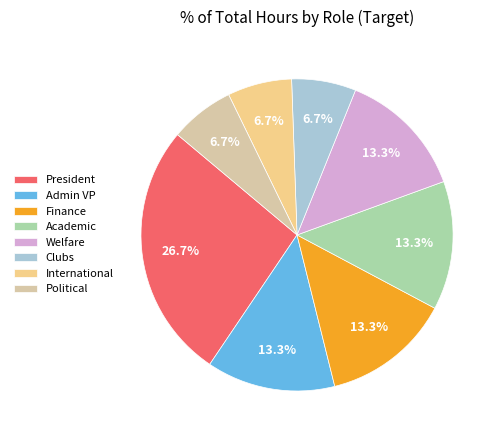

What is the largest slice in the pie chart?

President